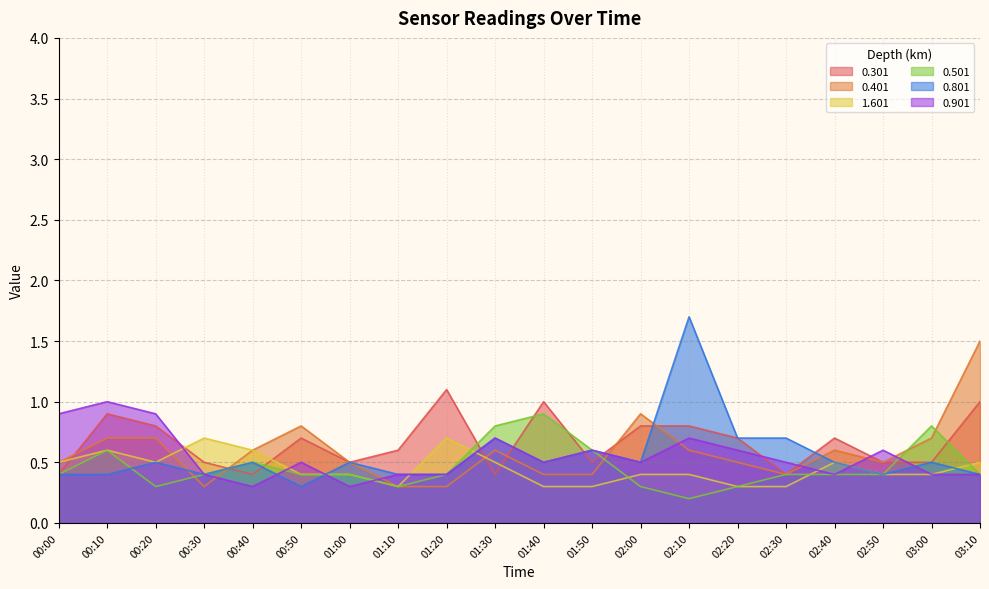

The 0.301 series shows 1.6 at 00:10. True or false?

False